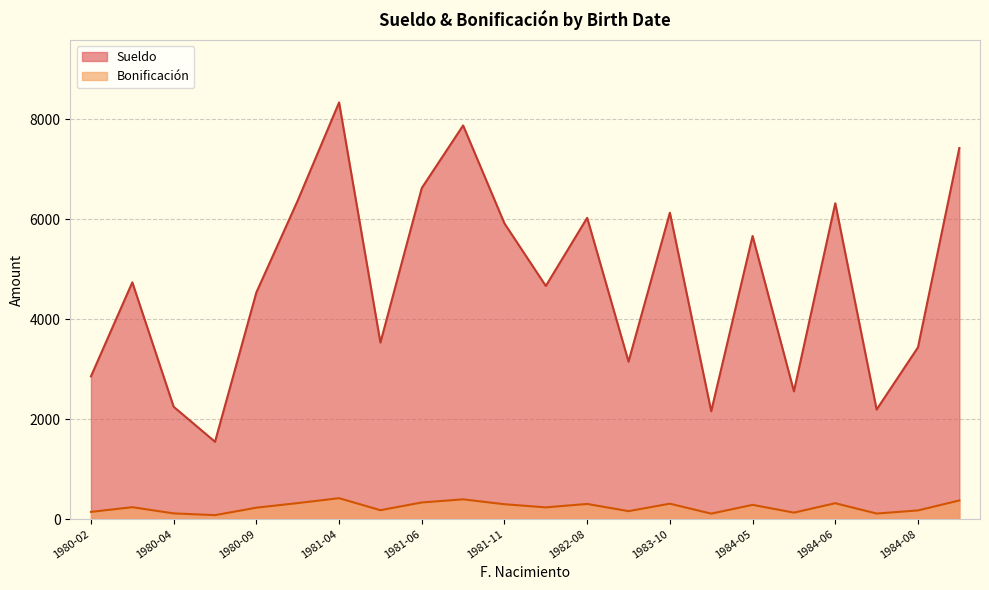

Which category has the lowest value in the Sueldo series?

1980-05-21